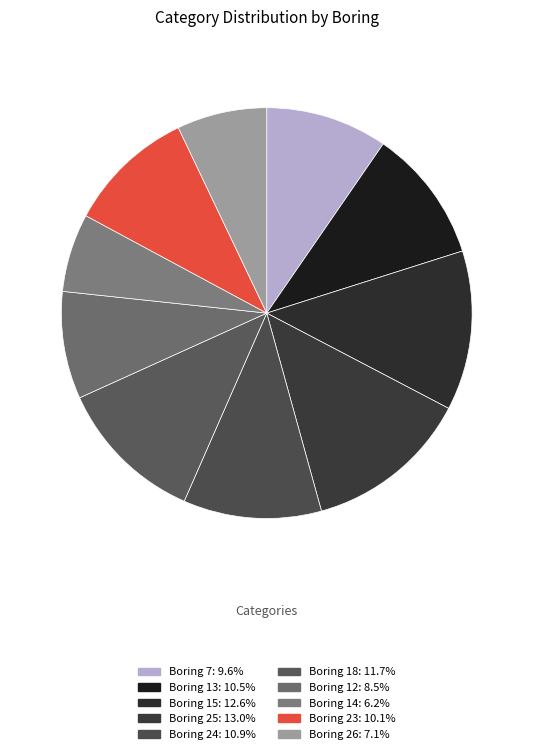

Is there a majority slice in this chart?

No